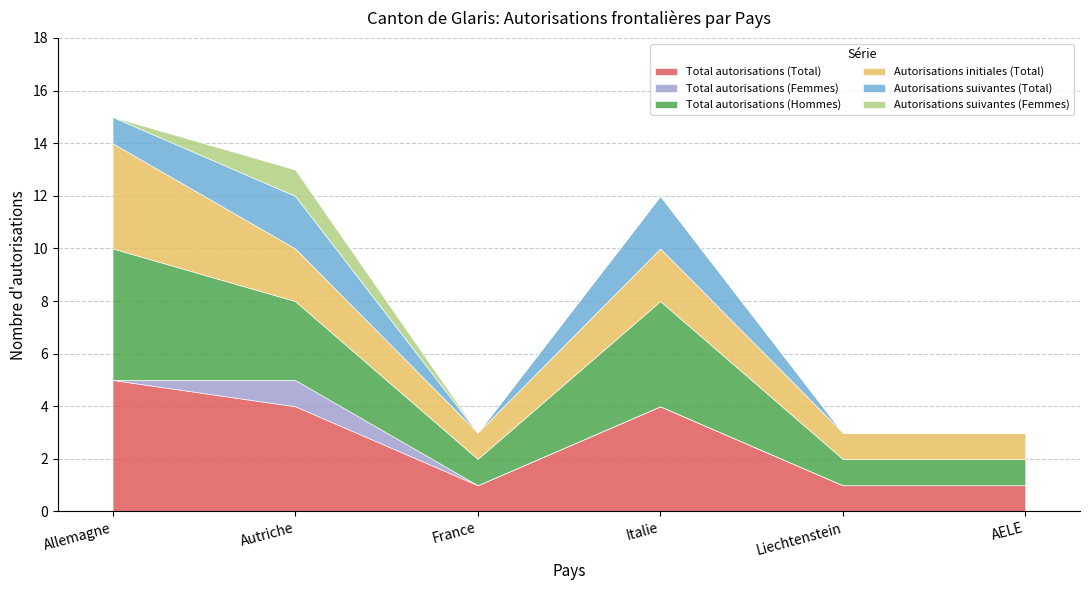

At which category does Total autorisations (Total) reach its first local peak?

Italie